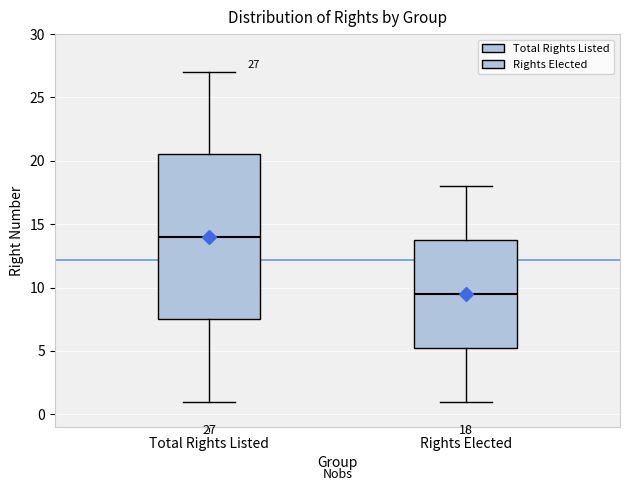

Which box has the lowest median line?

Rights Elected